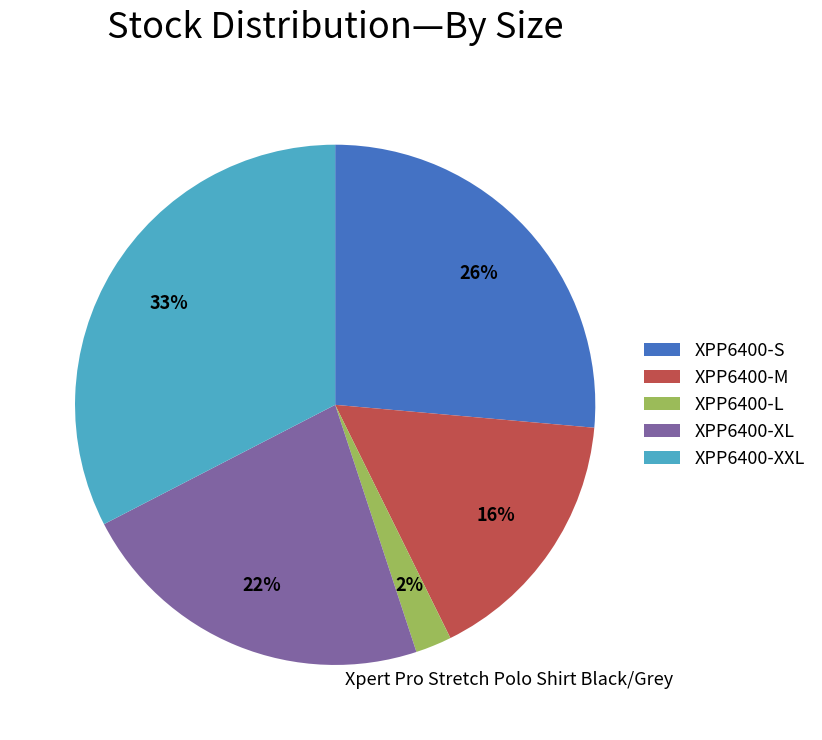

To the nearest percent, what is the average slice percentage?

20%